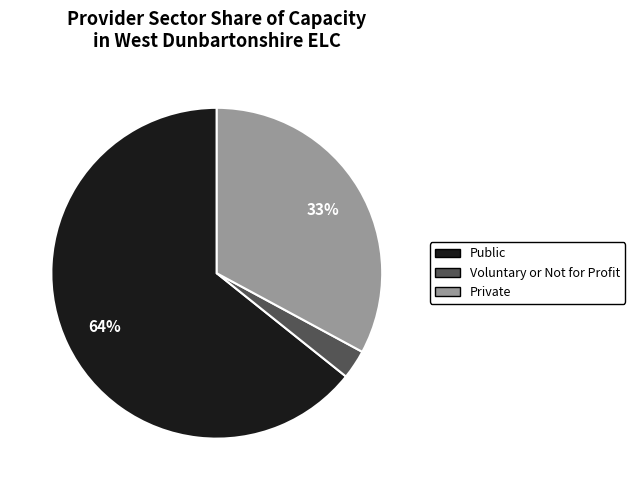

To the nearest percent, what is the difference between the largest and smallest slice percentages?

61%